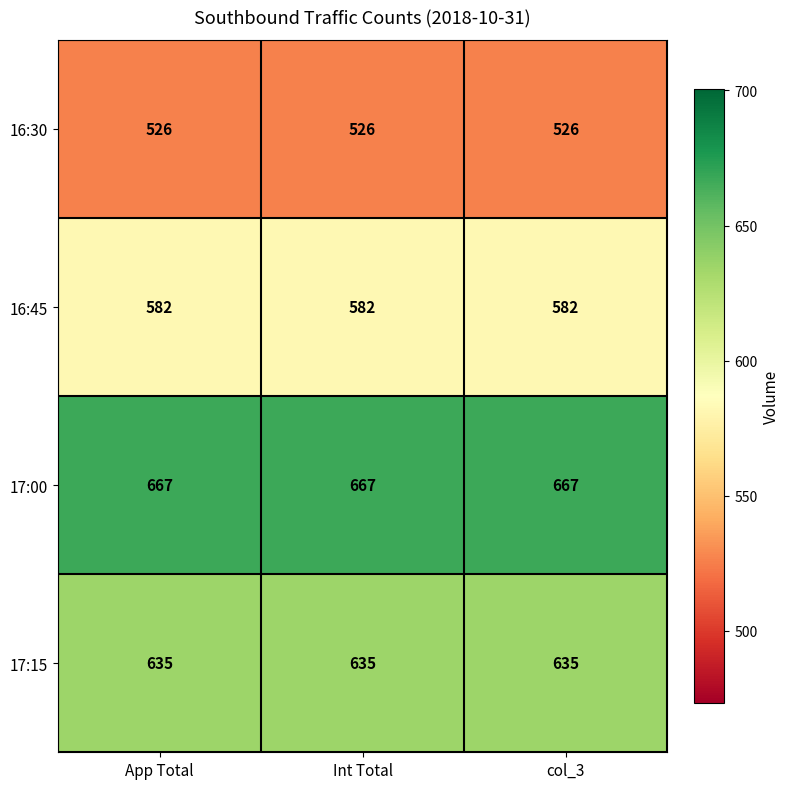

What is the lowest value of the 16:45 series?

582